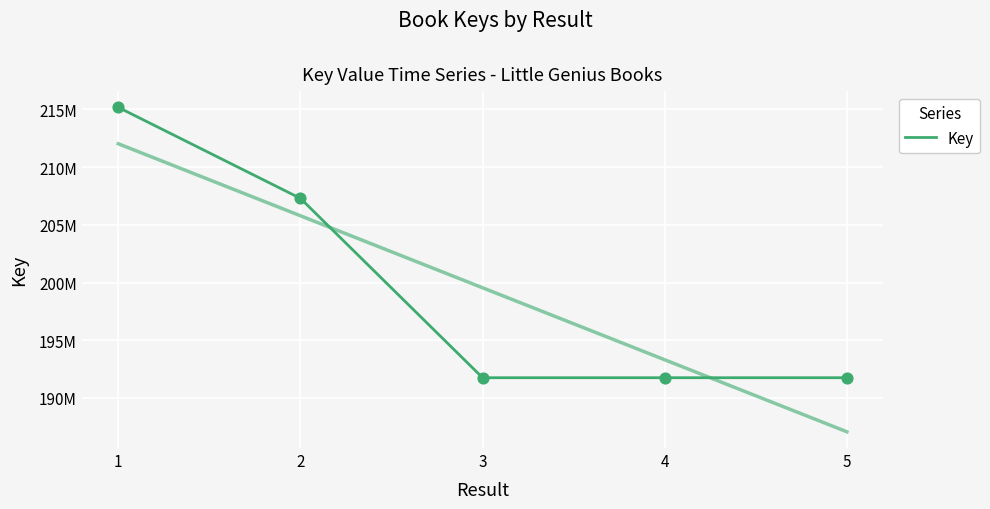

Approximately how many times larger is the value at 5 compared to 4?

1.0